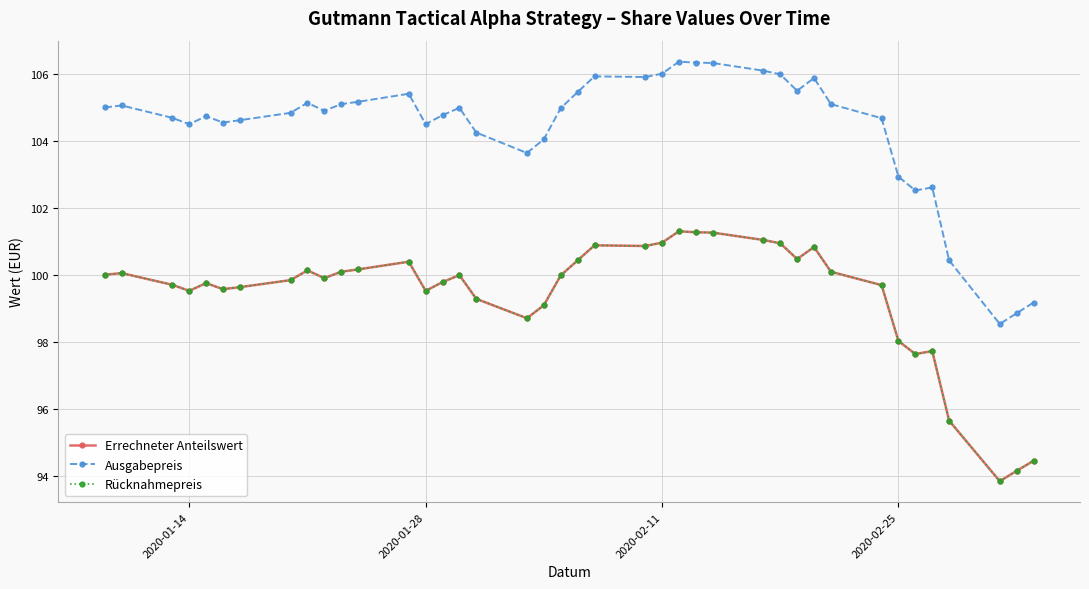

True or false: Ausgabepreis and Errechneter Anteilswert cross at least once.

False